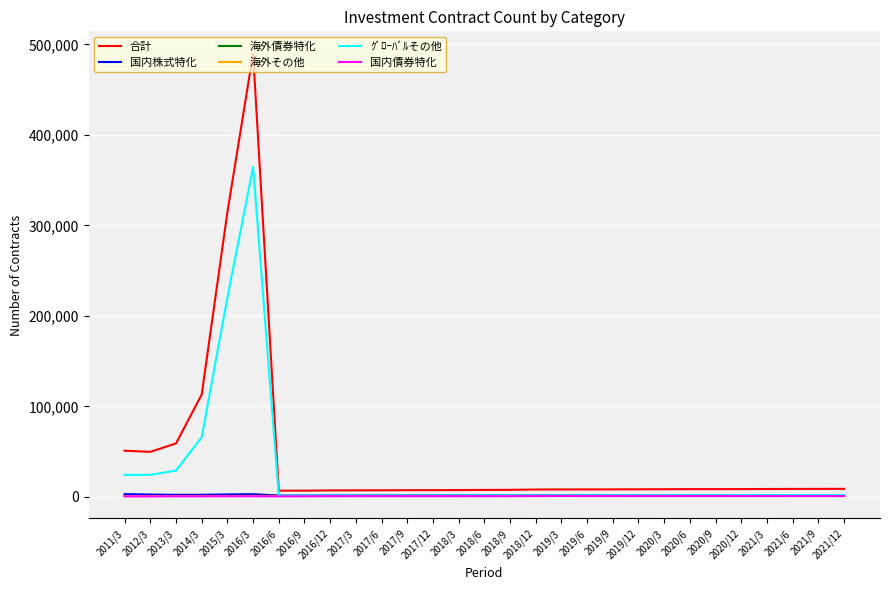

Read the 海外債券特化 value at 2017/9, to the nearest 10.

1140